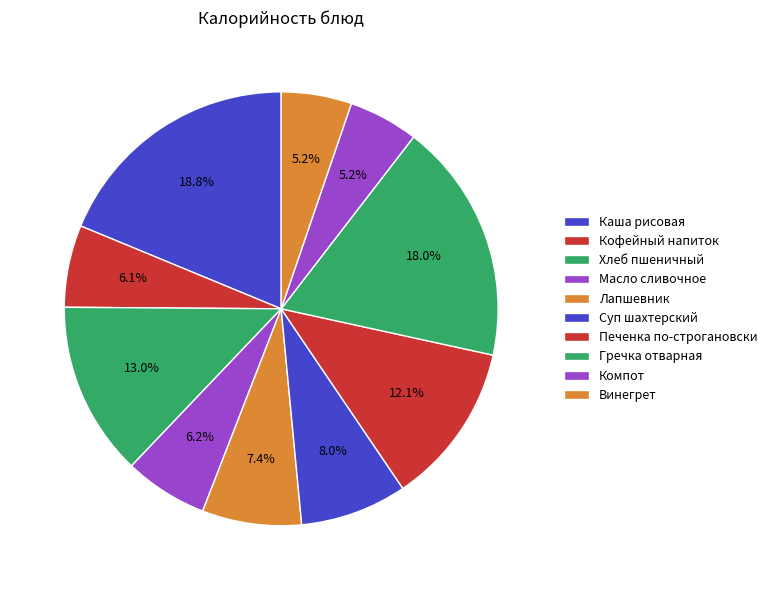

True or false: Суп шахтерский accounts for 8% of the total.

True